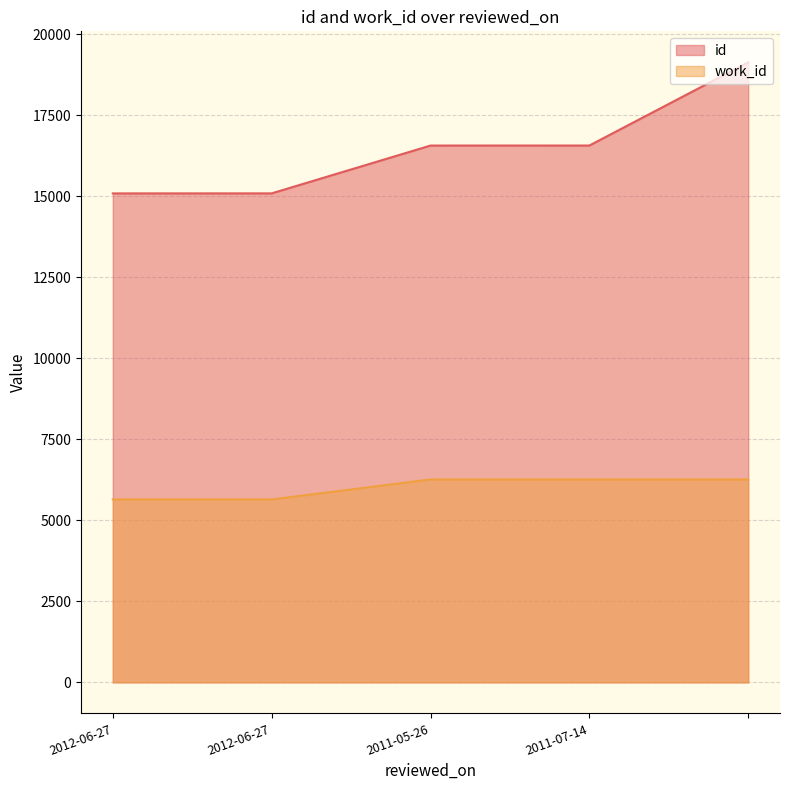

What is the sum of all work_id values?

30086